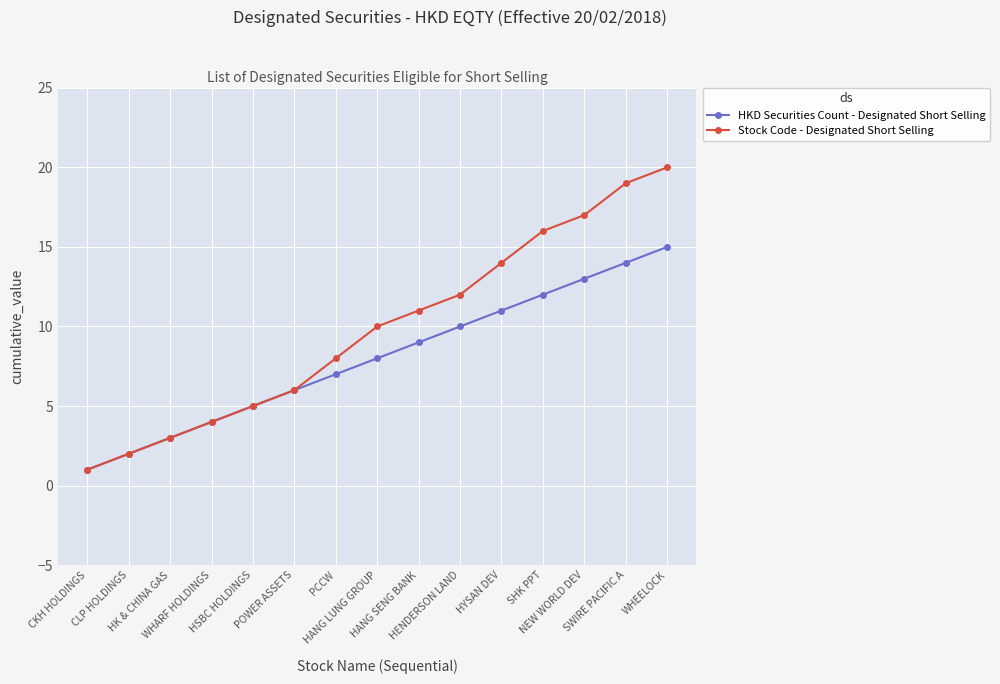

Which series has the largest total across all categories?

Stock Code - Designated Short Selling